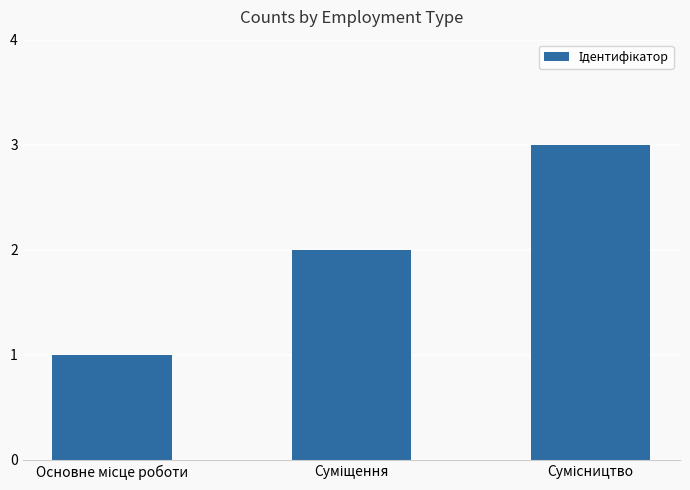

What is the maximum value shown in the chart?

3